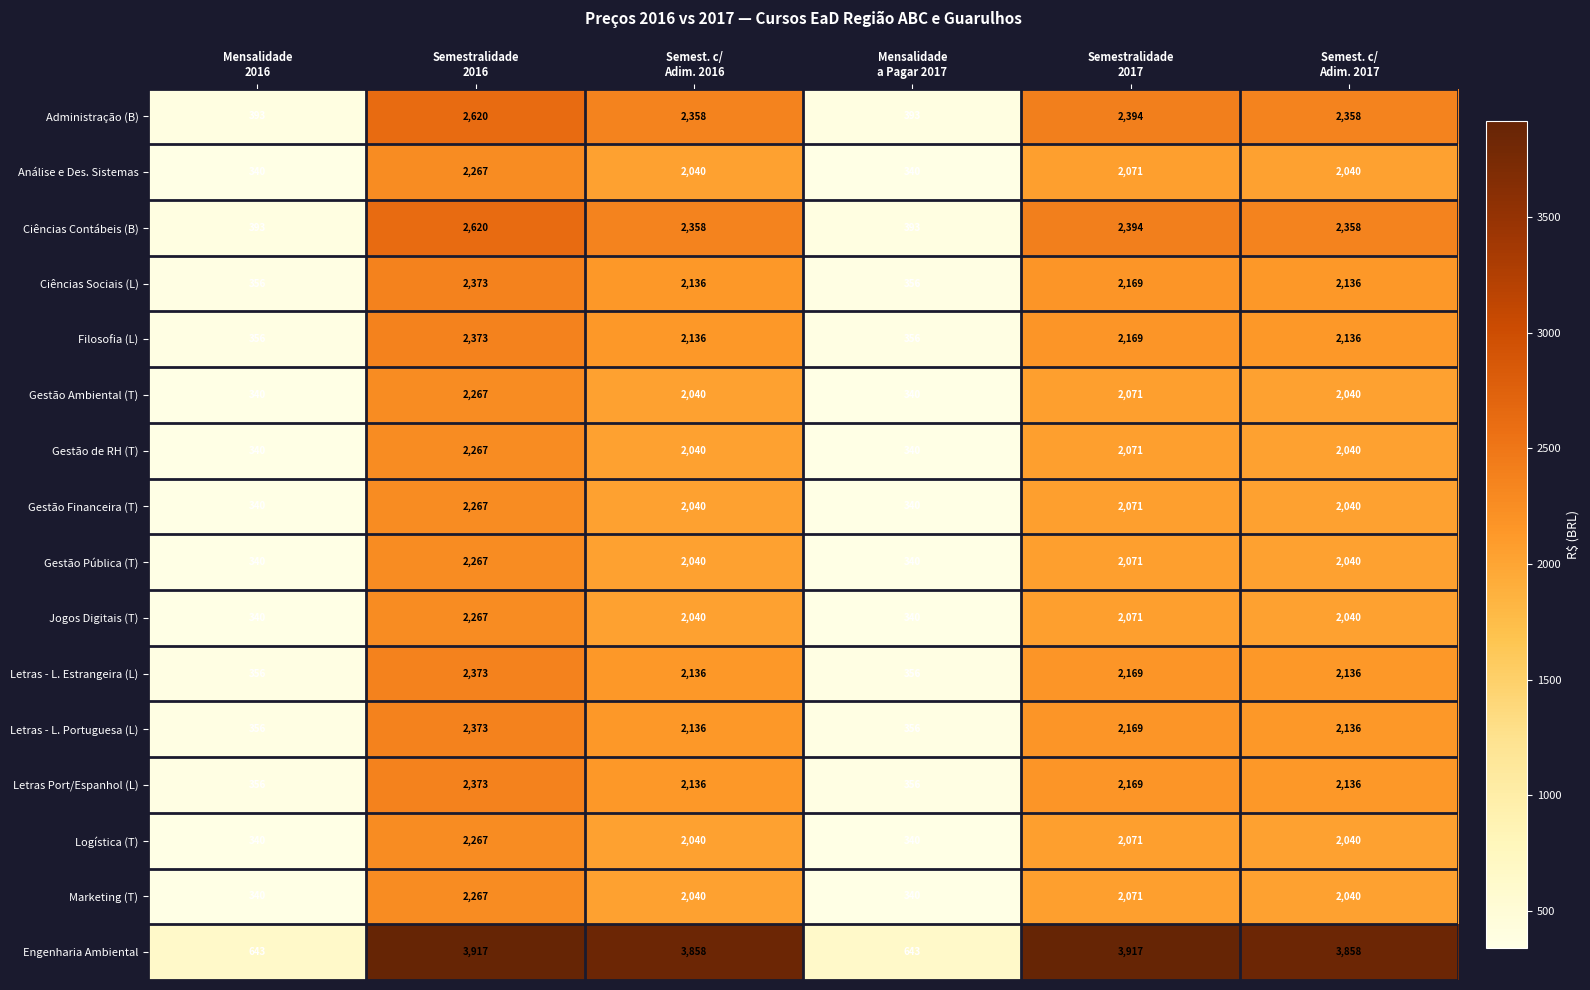

At how many categories does at least one series exceed 3164?

4